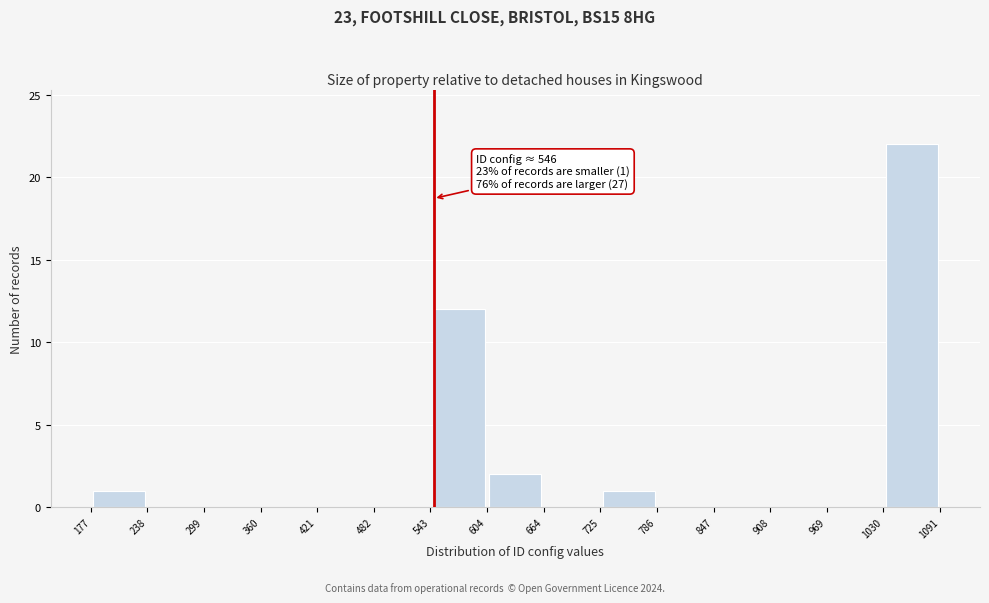

Over which range of the x-axis is the bar tallest?

1030 to 1091